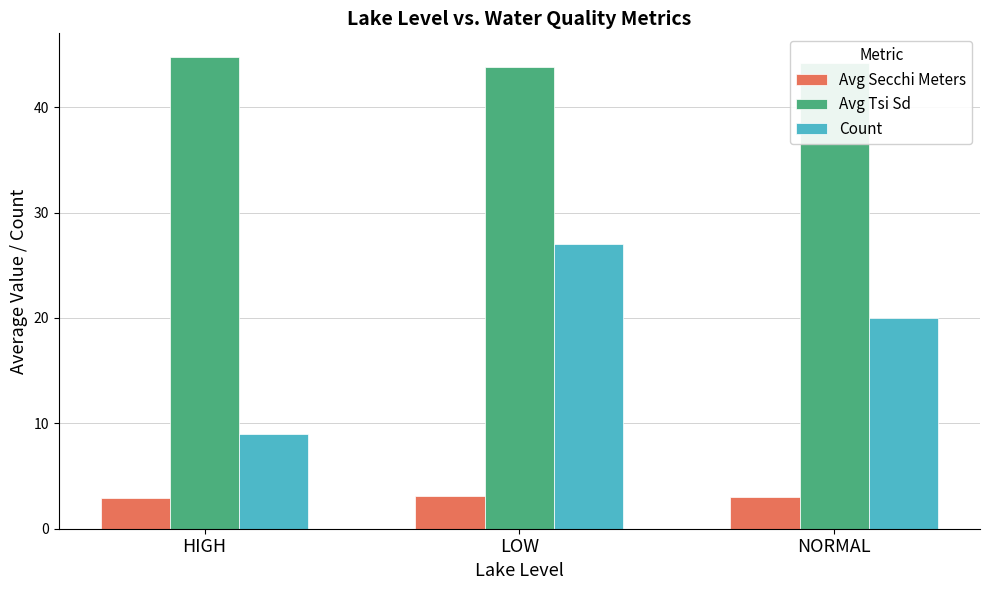

Count the number of data series in this chart.

3